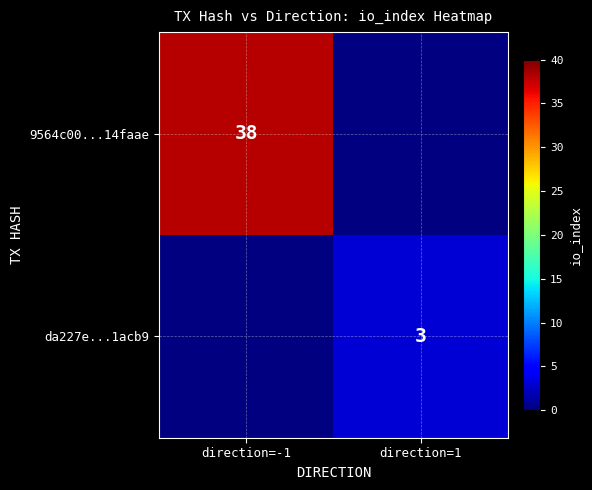

The da227e...1acb9 series shows 3 at direction=1. True or false?

True